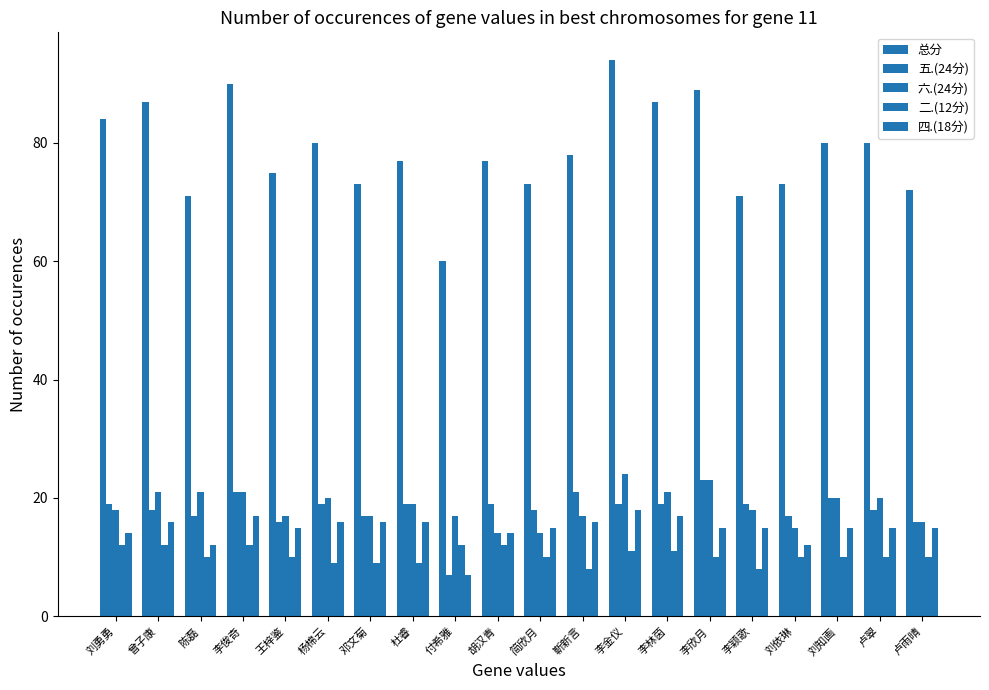

Does the chart contain any negative values?

No